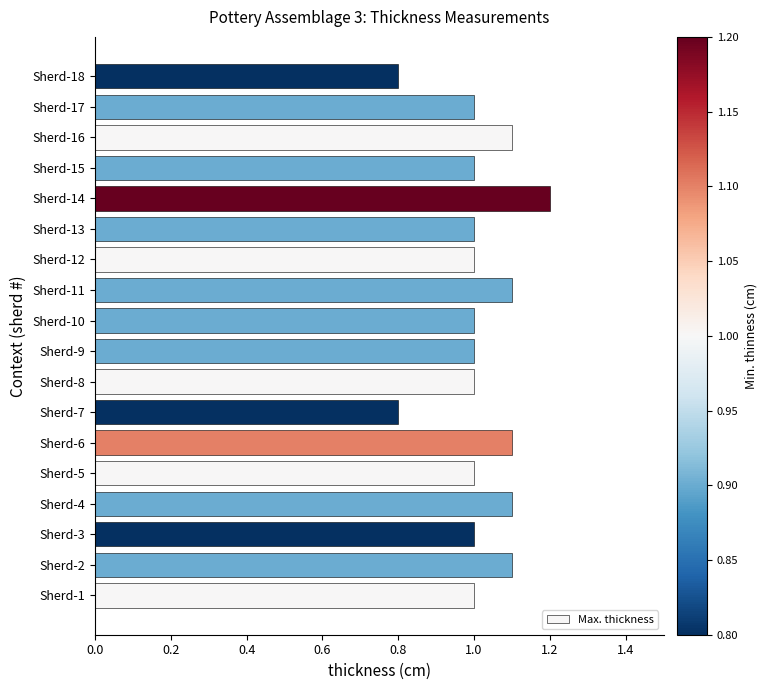

True or false: the data shows 0.7 at Sherd-9.

False